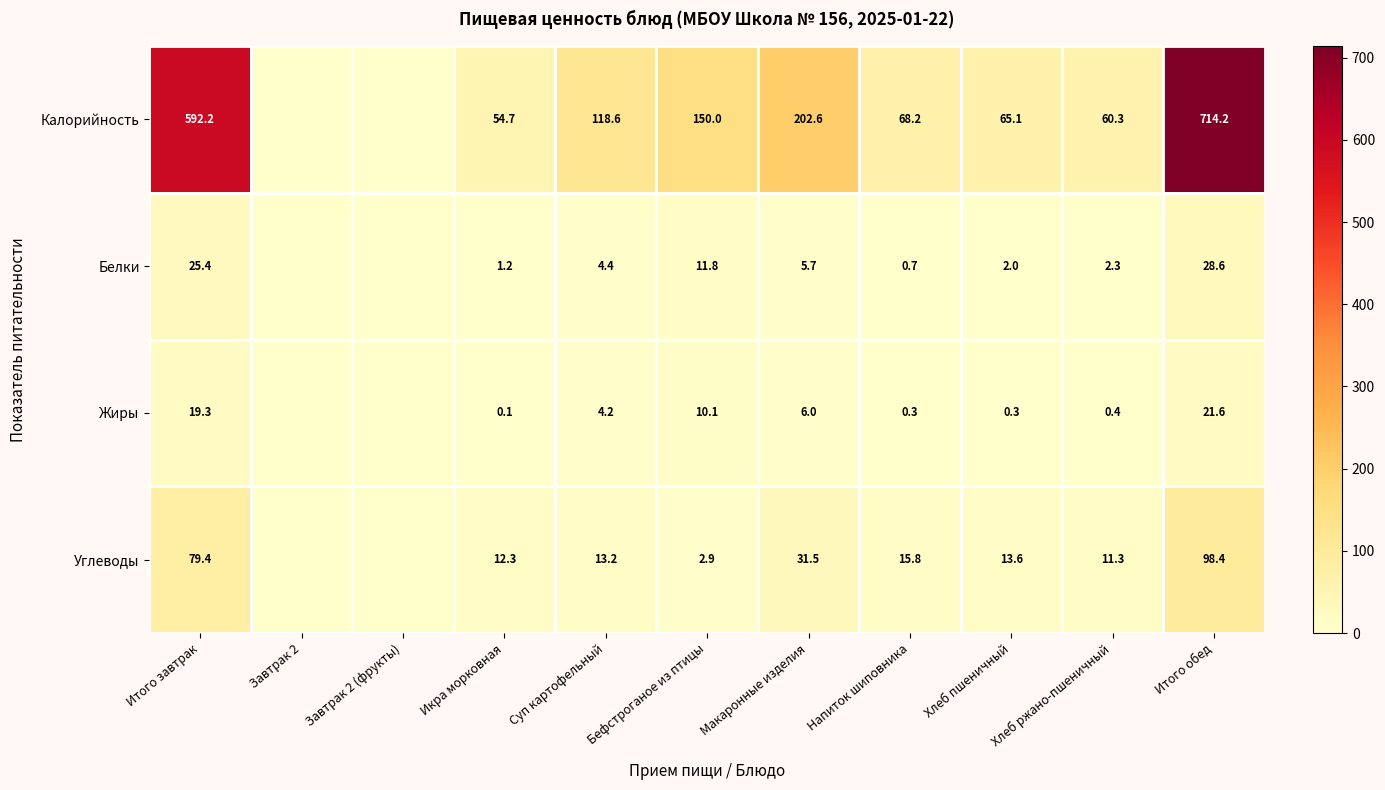

What is the total value across all series at Бефстроганое из птицы?

174.8